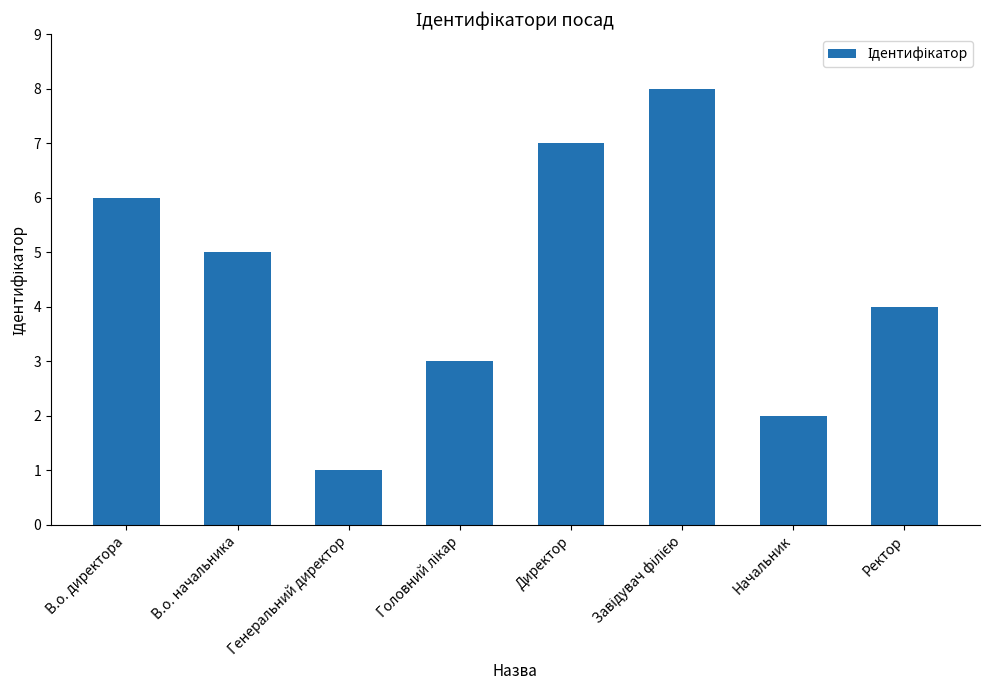

What is the minimum value shown in the chart?

1